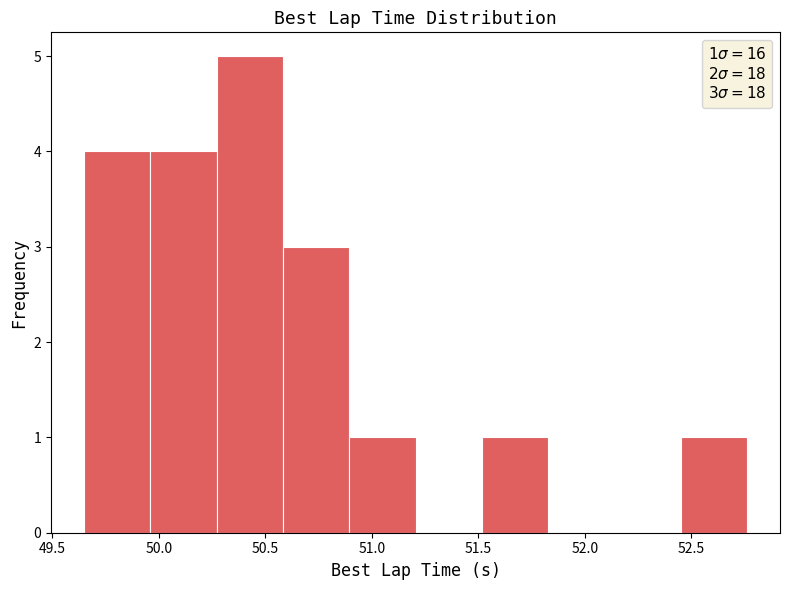

Over which range of the x-axis is the bar tallest?

50.25 to 50.60